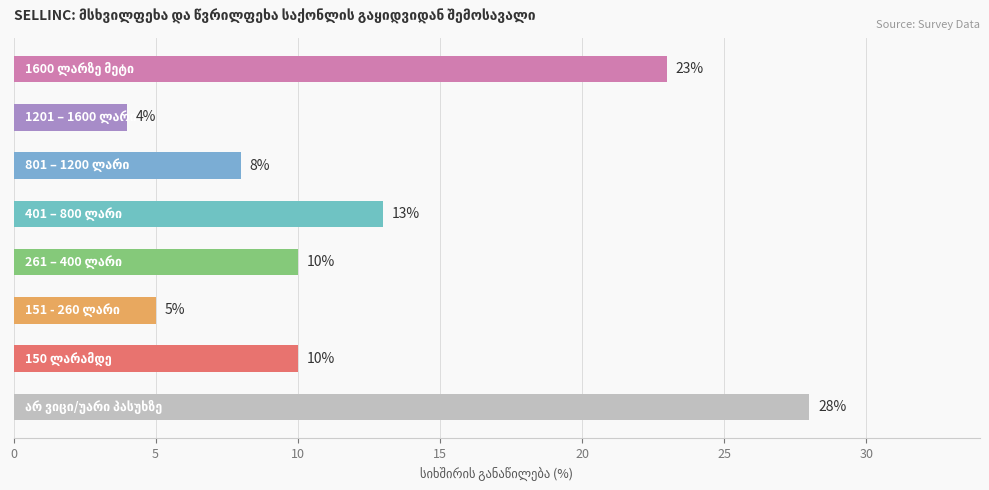

What is the maximum value shown in the chart?

28